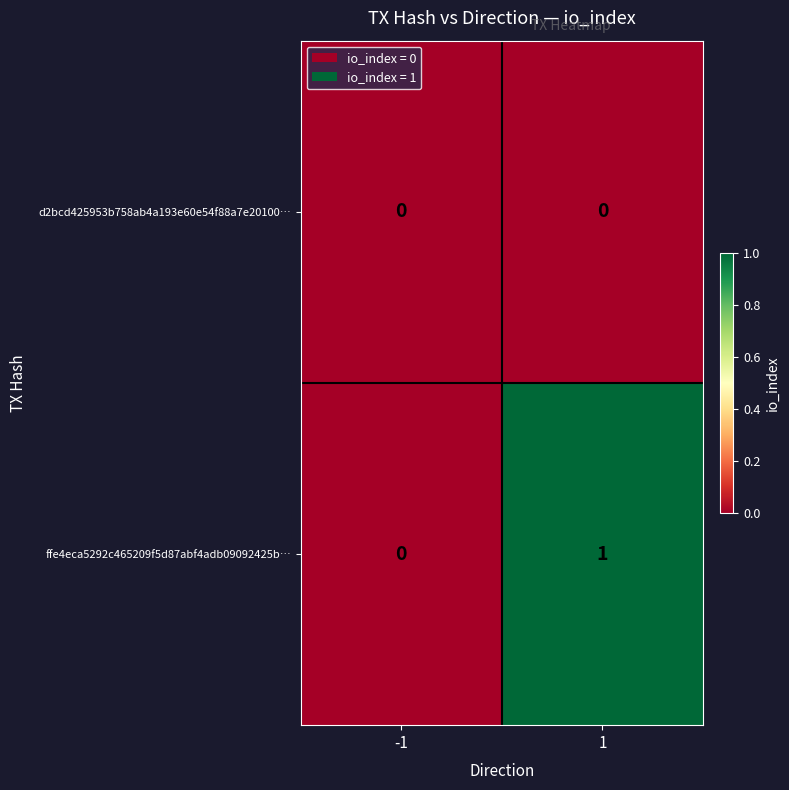

Rank the series by their maximum value, from highest to lowest.

ffe4eca5292c465209f5d87abf4adb09092425b…, d2bcd425953b758ab4a193e60e54f88a7e20100…